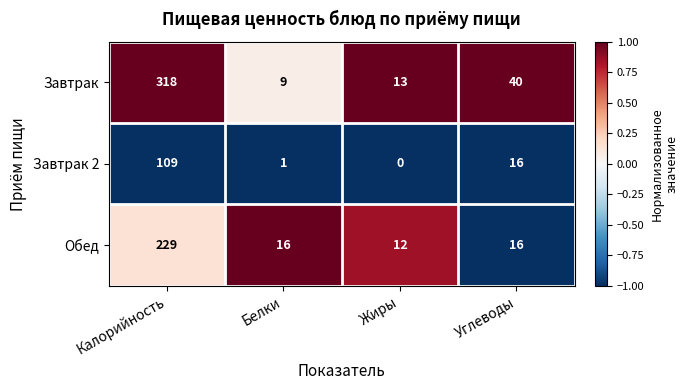

Reading right to left, list all the values displayed in this chart.

Завтрак: 40	13	9	318
Завтрак 2: 16	0	1	109
Обед: 16	12	16	229